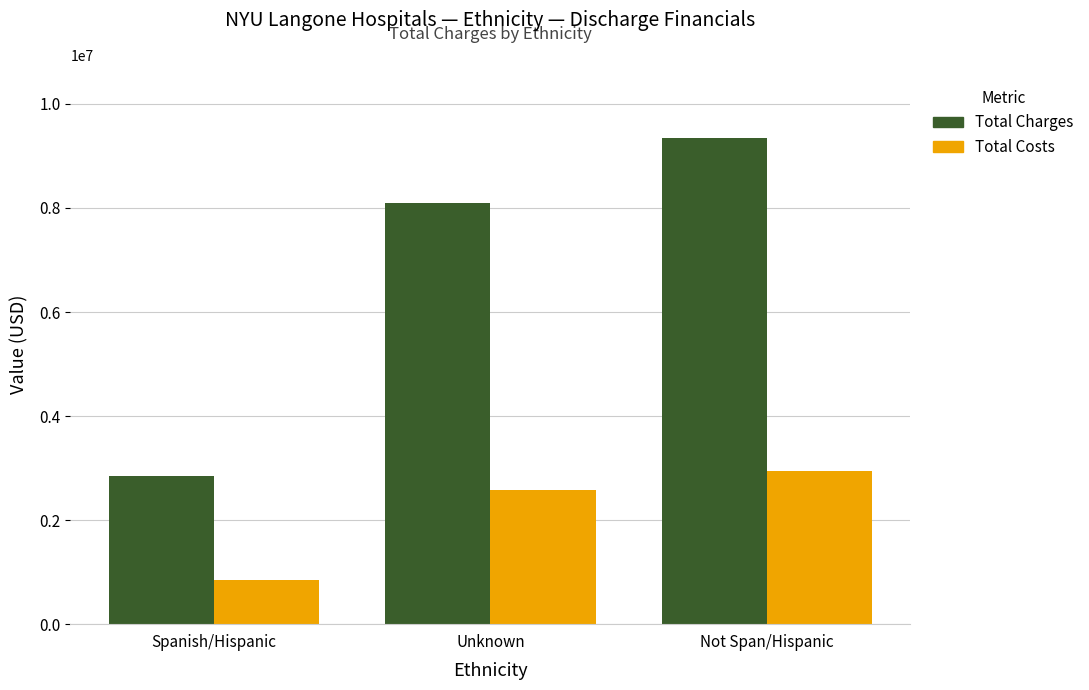

Is it true that Total Costs equals 2585902.0 at Unknown?

True